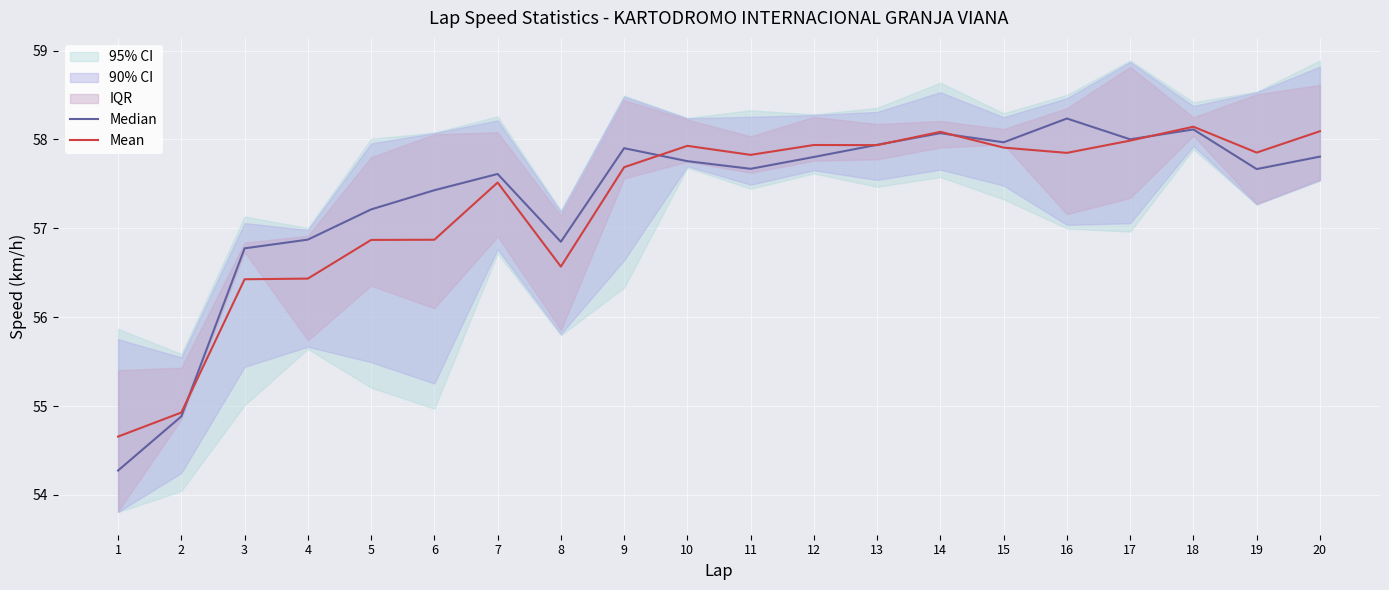

What is the lowest value of the Mean series?

54.7